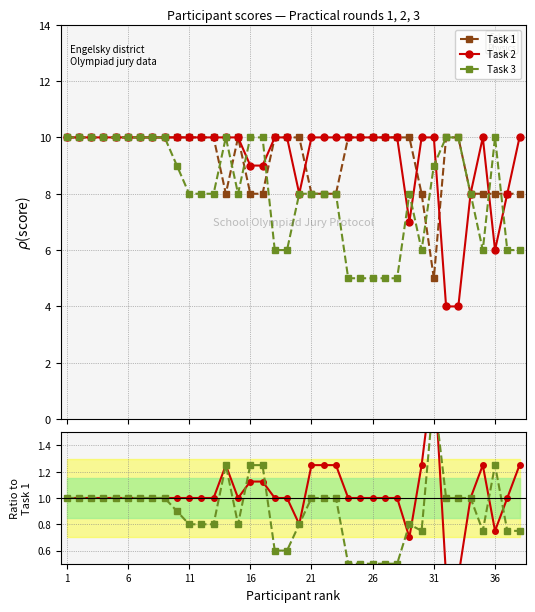

Does the chart display data point markers on the line(s)?

Yes